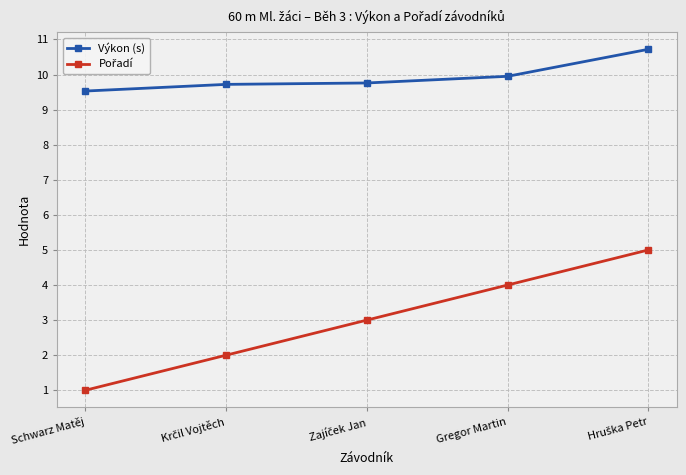

What position from the right is Schwarz Matěj?

5